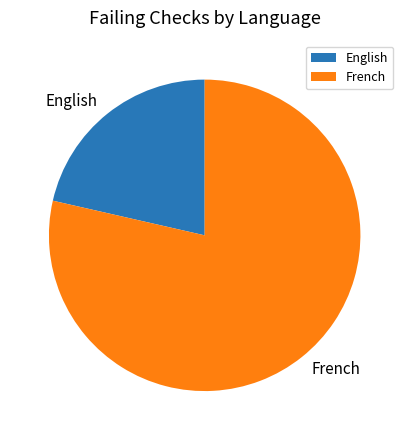

How many slices are in this pie chart?

2